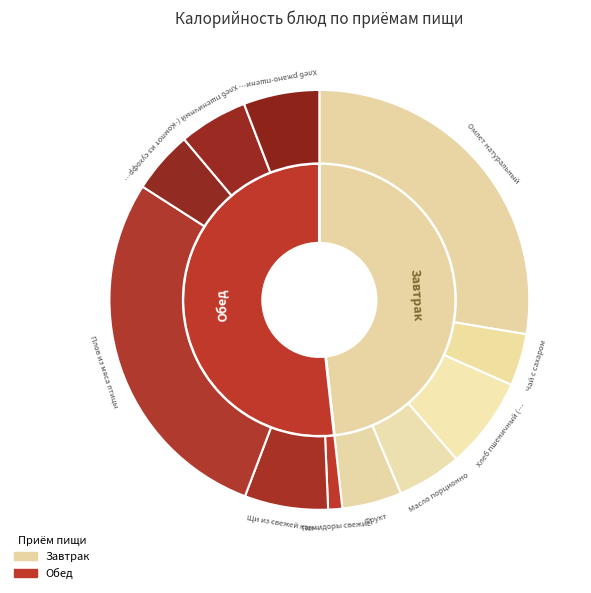

To the nearest percent, what is the average slice percentage?

9%